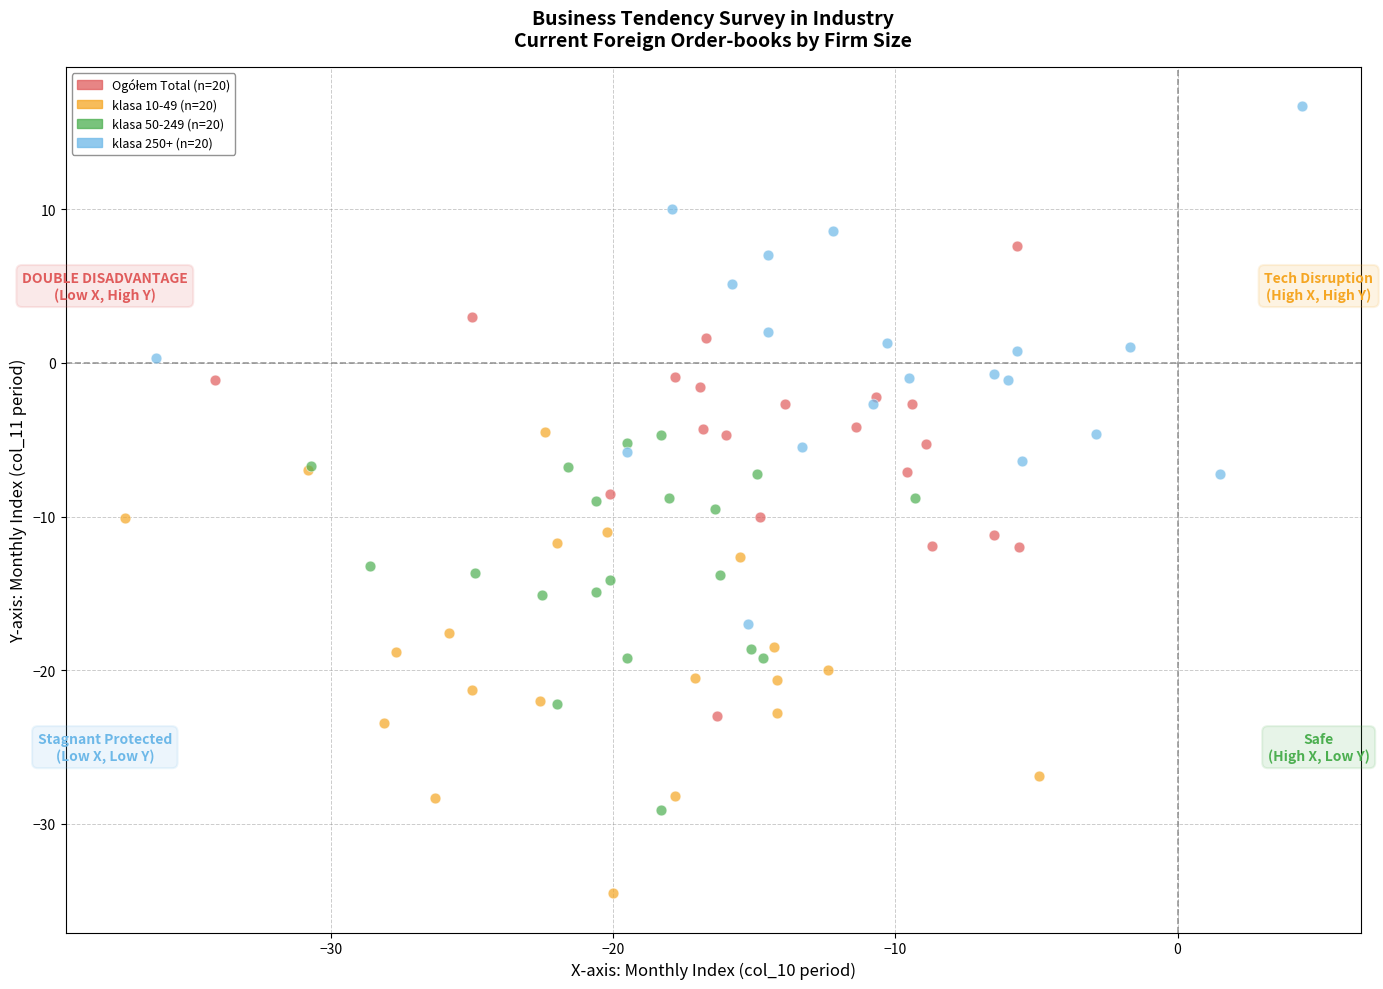

Which series contains the highest Y value?

klasa 250+ (n=20)